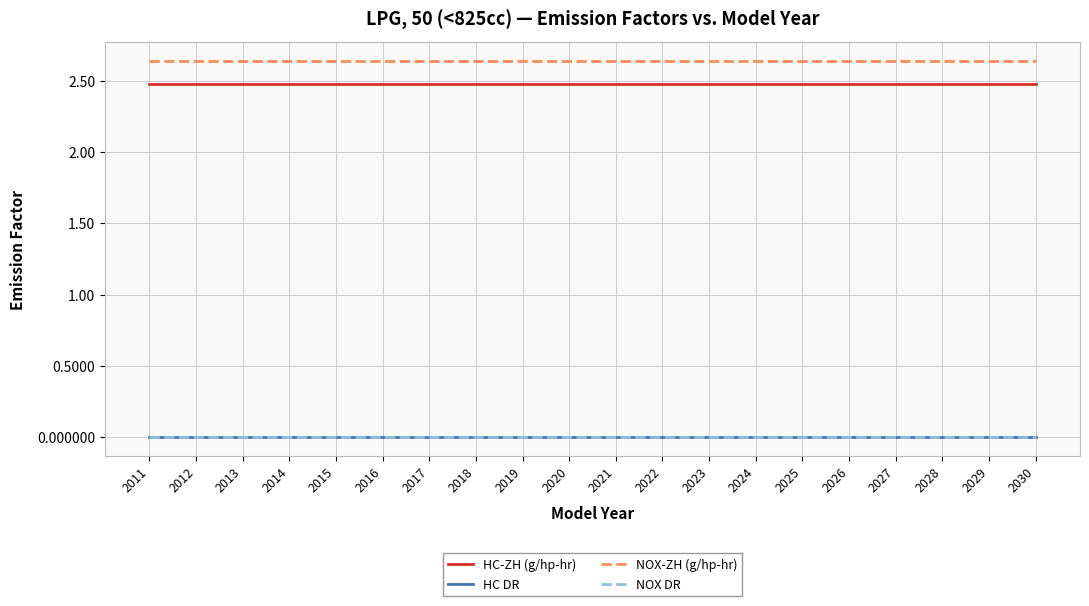

Is the value of HC DR at 2025 greater than the value of NOX-ZH (g/hp-hr) at 2030?

No